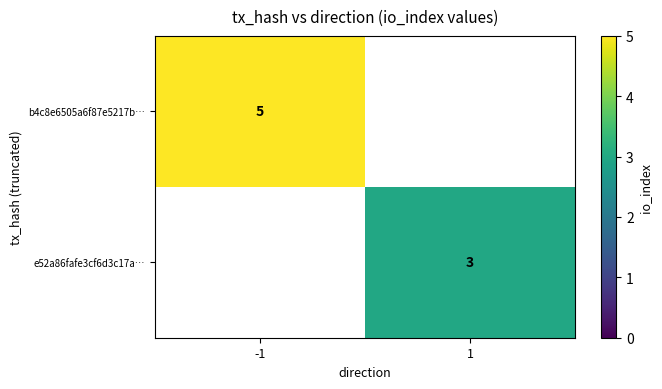

True or false: b4c8e6505a6f87e5217b… has a value of 5 at -1.

True